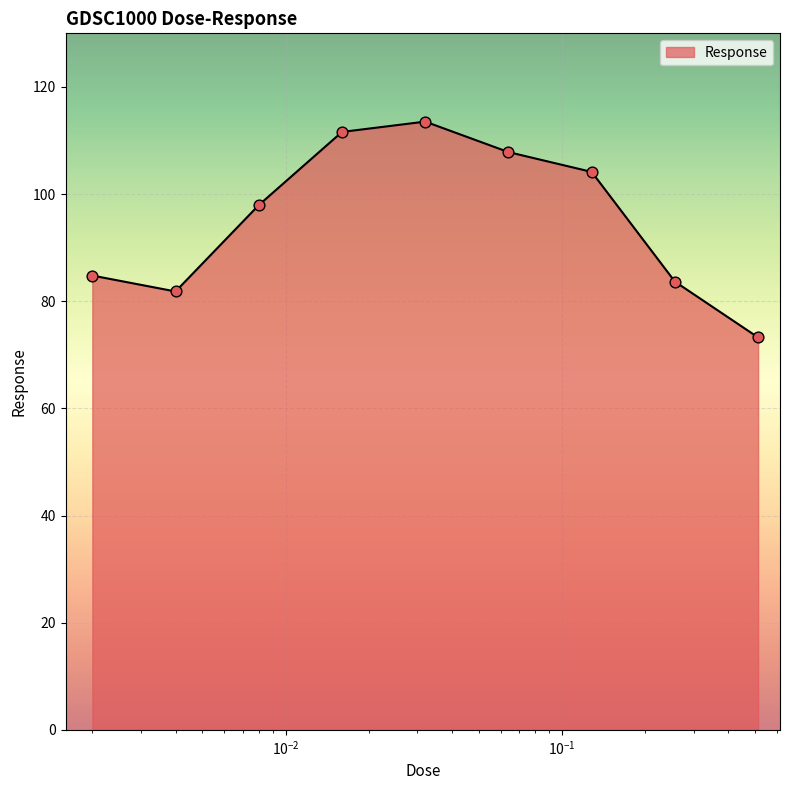

What is the difference between the maximum and minimum values?

40.3